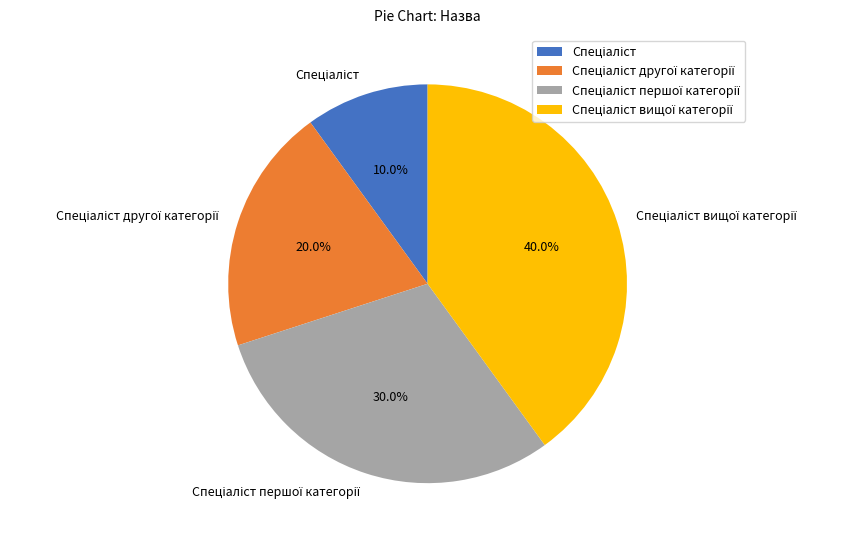

How many slices are in this pie chart?

4